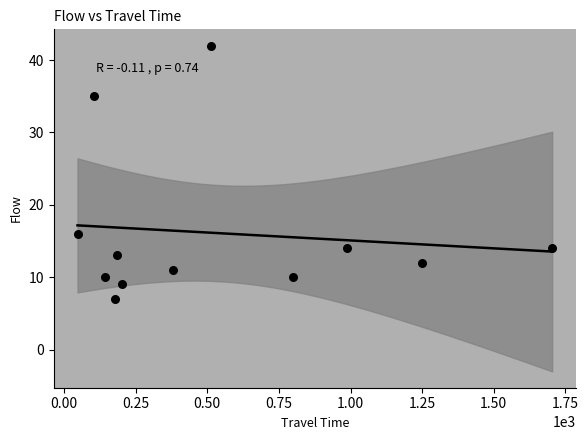

What is the average Y value?

16